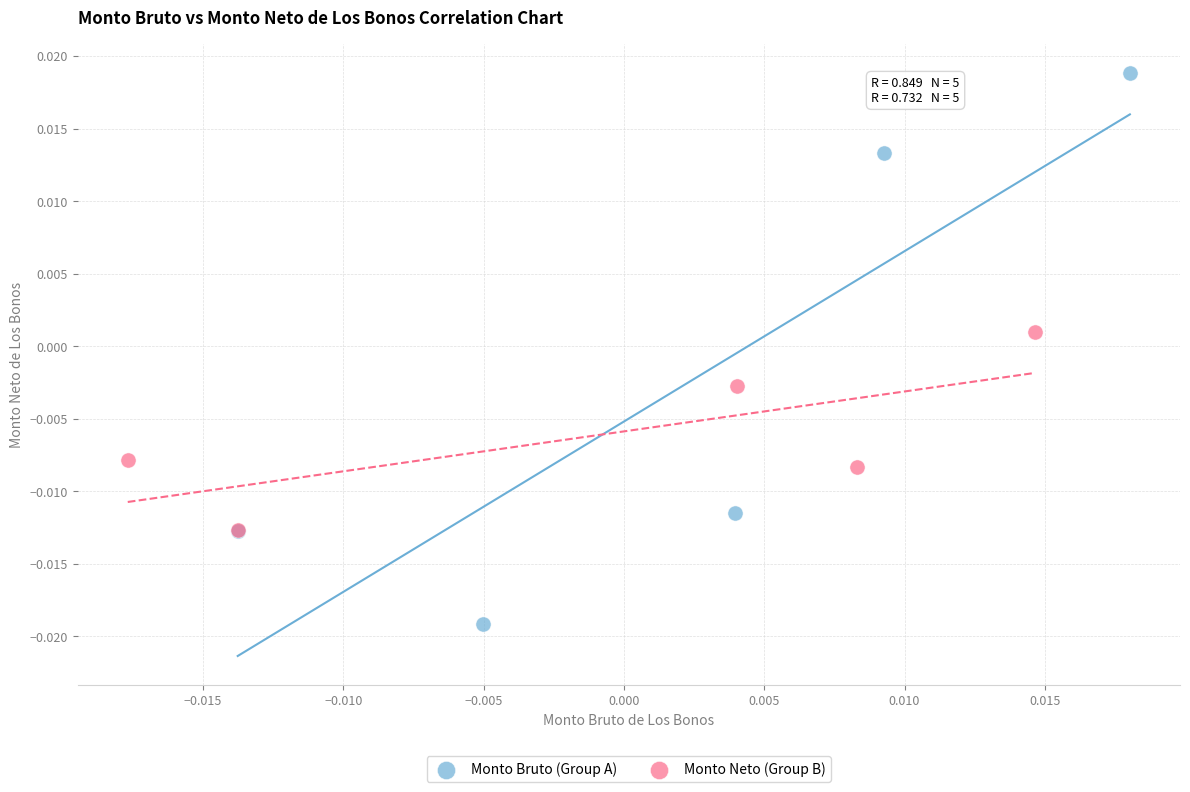

Which series contains the highest Y value?

Monto Bruto (Group A)